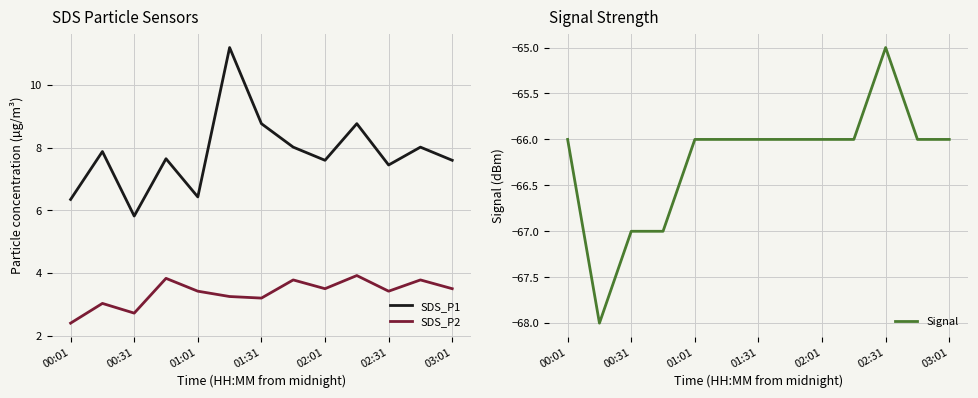

What value does the SDS_P2 series have at 00:31?

2.7